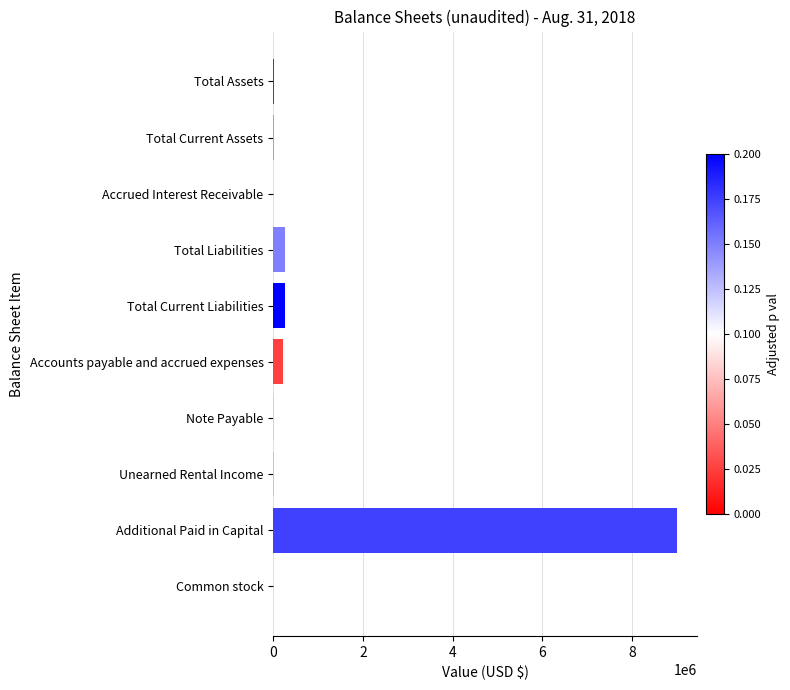

Which category has the highest value across all series?

Additional Paid in Capital